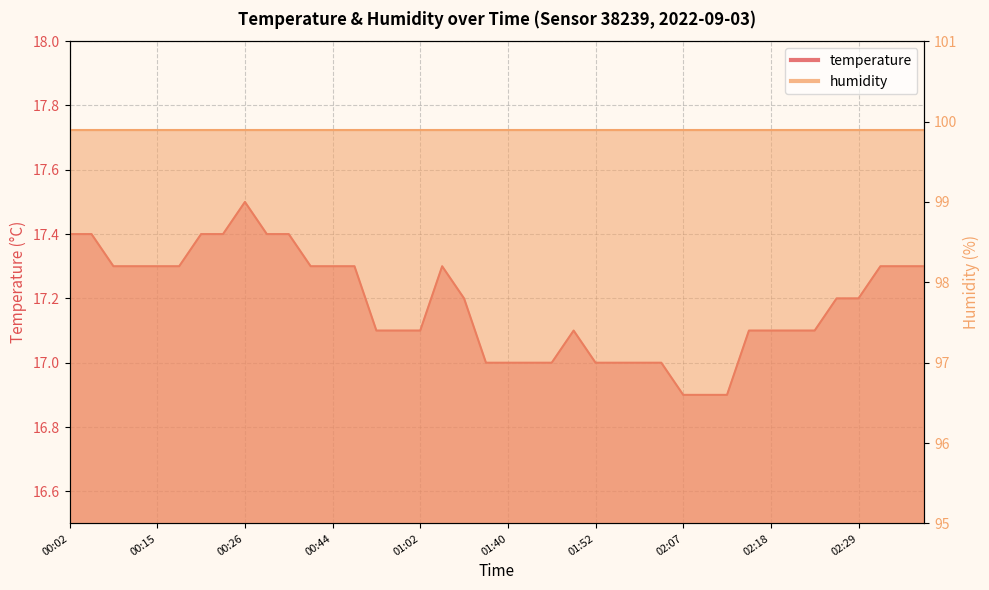

What is the label of the 37th point from the left?

02:29